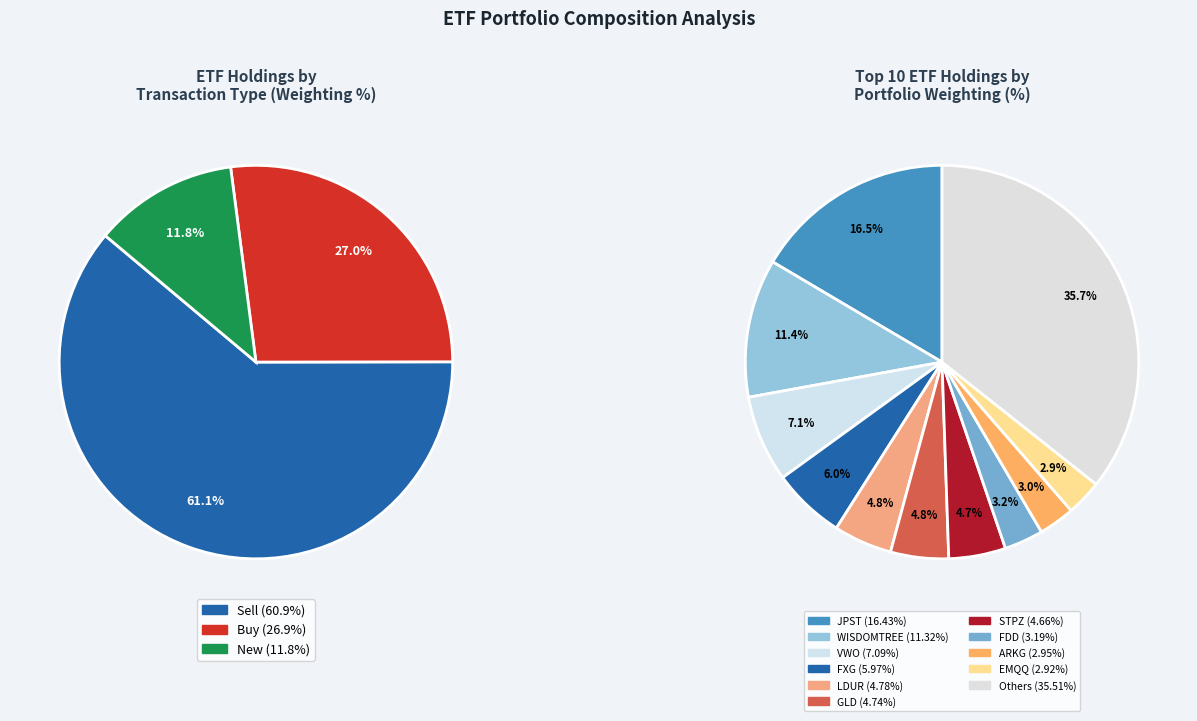

Is there a majority slice in this chart?

No